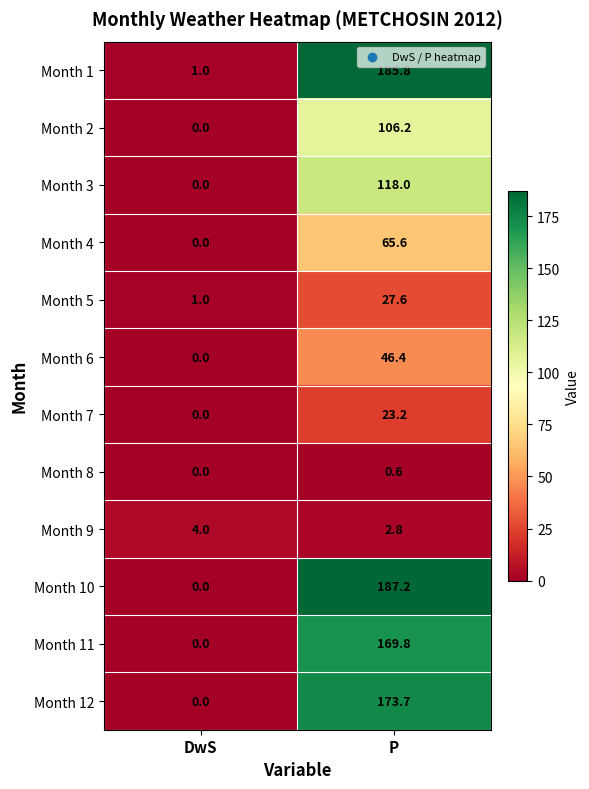

Reading right to left, what are all the values shown in this chart?

Month 1: P=185.8	DwS=1.0
Month 2: P=106.2	DwS=0.0
Month 3: P=118.0	DwS=0.0
Month 4: P=65.6	DwS=0.0
Month 5: P=27.6	DwS=1.0
Month 6: P=46.4	DwS=0.0
Month 7: P=23.2	DwS=0.0
Month 8: P=0.6	DwS=0.0
Month 9: P=2.8	DwS=4.0
Month 10: P=187.2	DwS=0.0
Month 11: P=169.8	DwS=0.0
Month 12: P=173.7	DwS=0.0